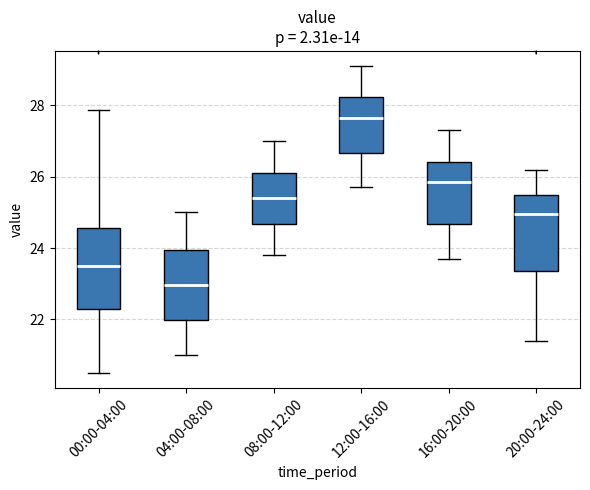

Reading left to right, read every box against the y-axis: the position of its median line, the range the box covers, and the ends of its whiskers. The values are not printed on the chart, so give them approximately, as read against the axis.

00:00-04:00: median 23.6, box 22.2 to 24.6, whiskers 20.6 to 27.8
04:00-08:00: median 23.0, box 22.0 to 24.0, whiskers 21.0 to 25.0
08:00-12:00: median 25.4, box 24.6 to 26.2, whiskers 23.8 to 27.0
12:00-16:00: median 27.6, box 26.6 to 28.2, whiskers 25.8 to 29.2
16:00-20:00: median 25.8, box 24.6 to 26.4, whiskers 23.8 to 27.4
20:00-24:00: median 25.0, box 23.4 to 25.6, whiskers 21.4 to 26.2